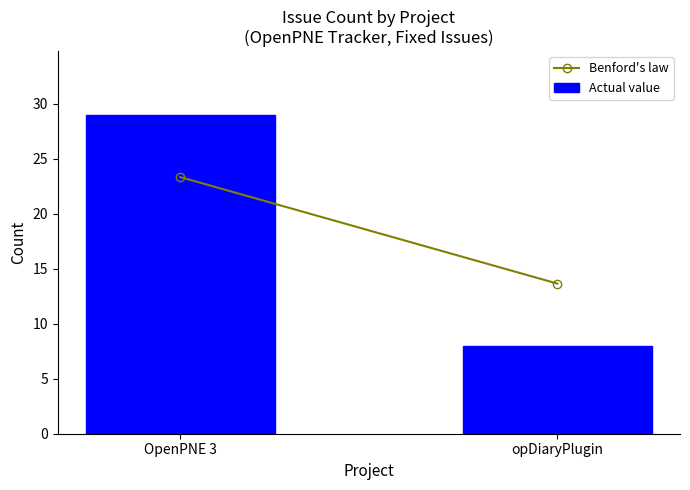

How many data points are less than 29?

1